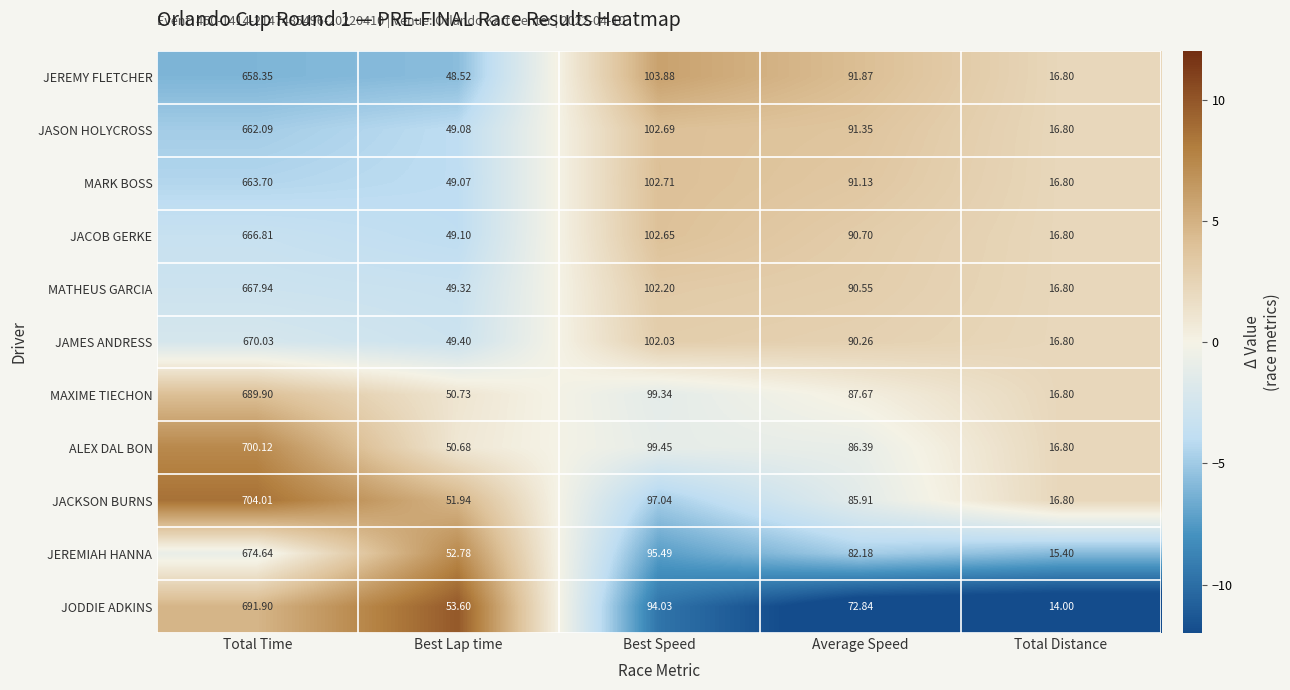

Where is MARK BOSS nearest to the value 340?

Best Speed